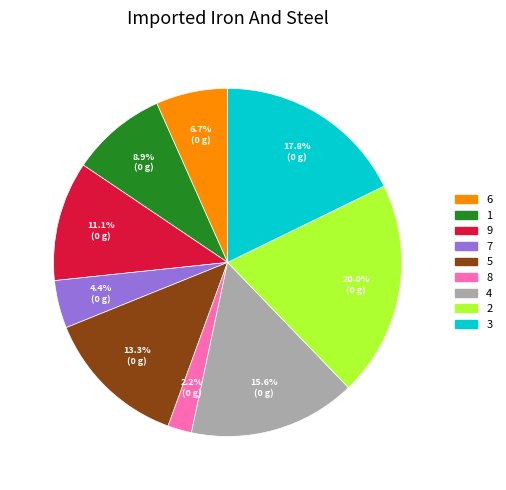

Is there a majority slice in this chart?

No